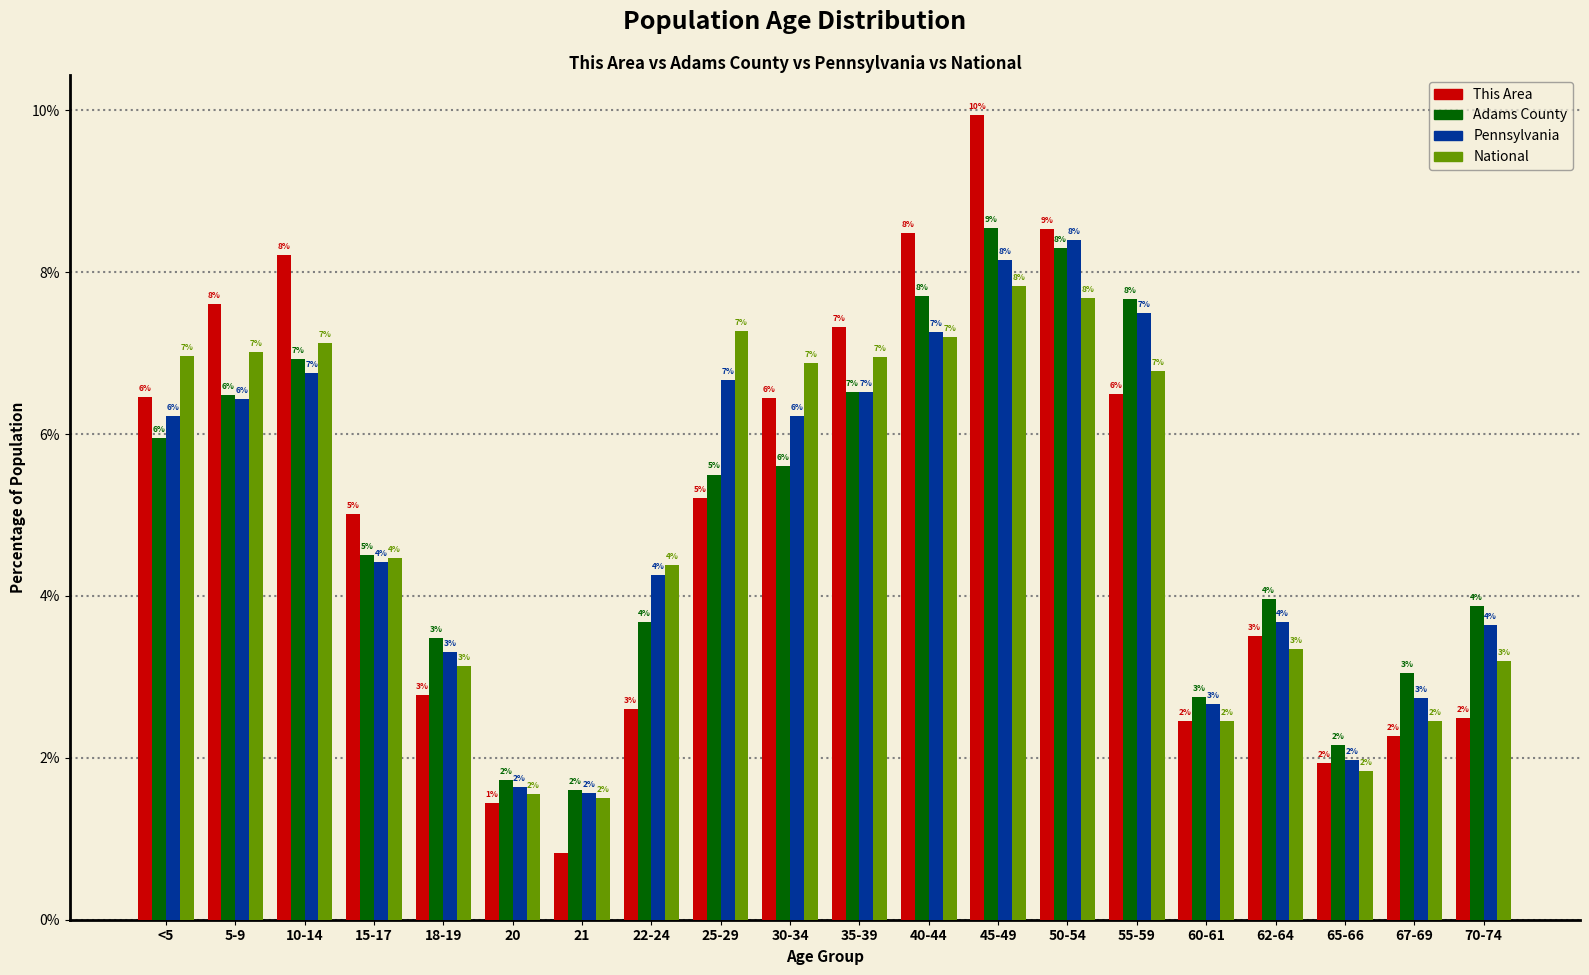

True or false: National has a value of 0.6 at 21.

False